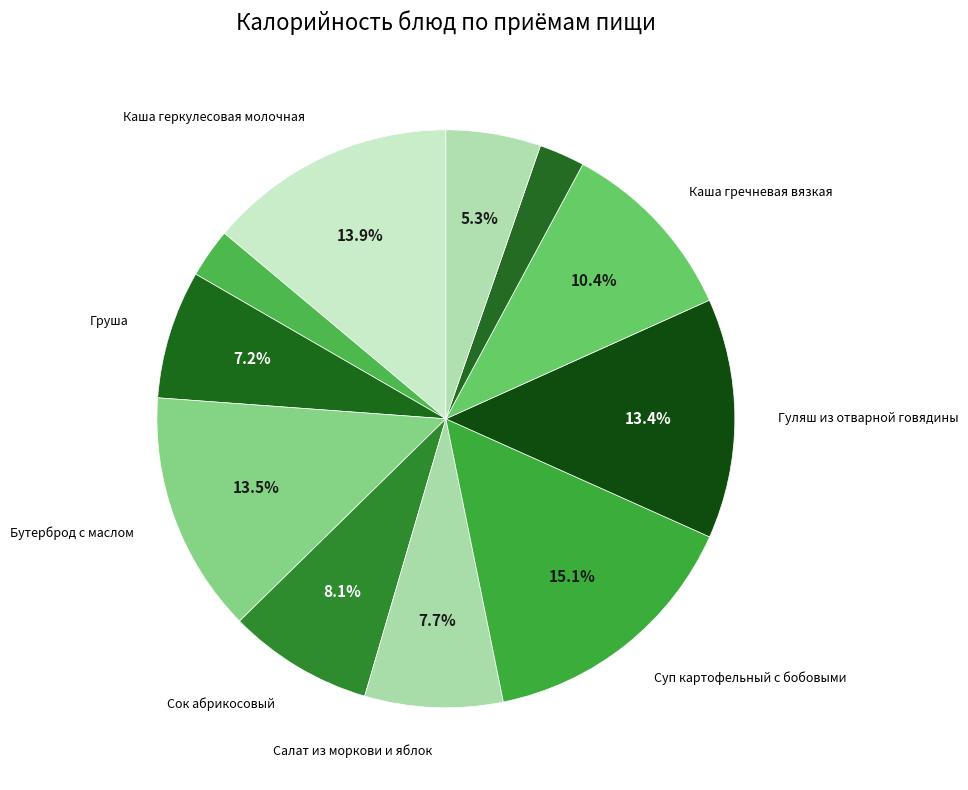

How many slices are in this pie chart?

11